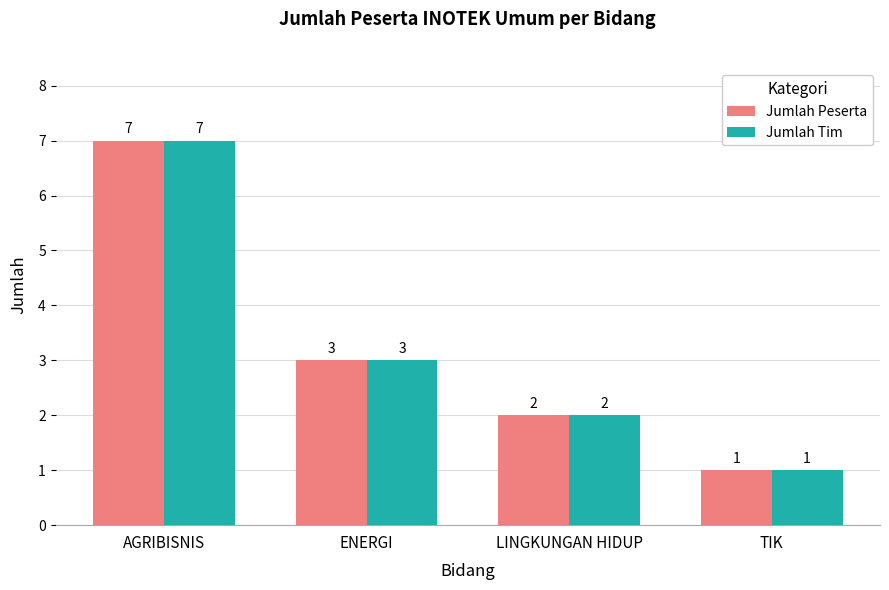

Read the Jumlah Peserta value at AGRIBISNIS.

7